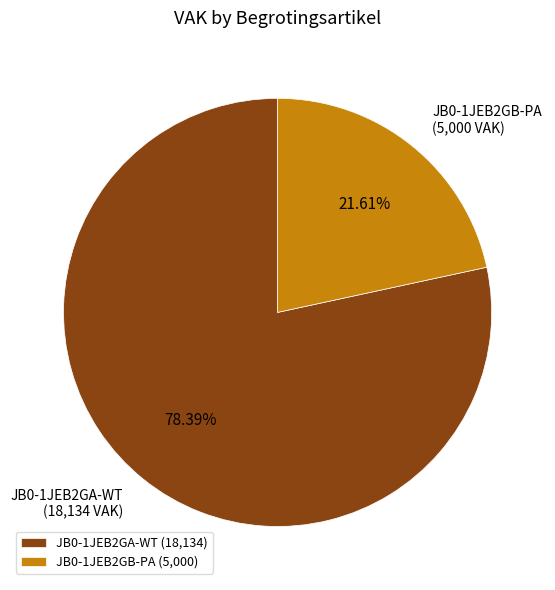

What is the majority slice?

JB0-1JEB2GA-WT